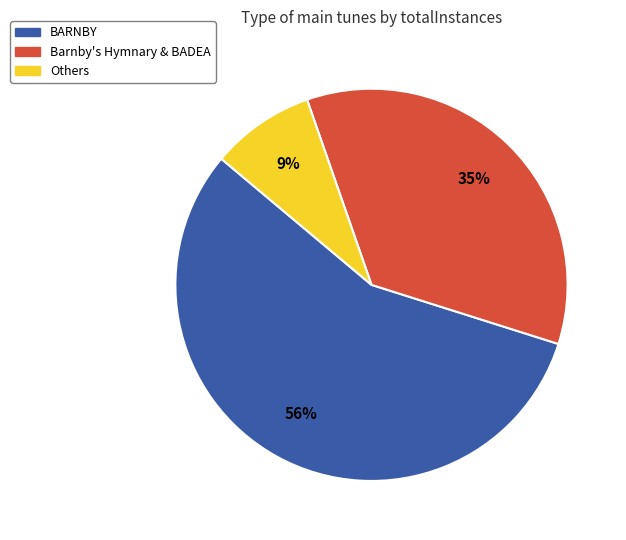

To the nearest percent, what is the average slice percentage?

33%